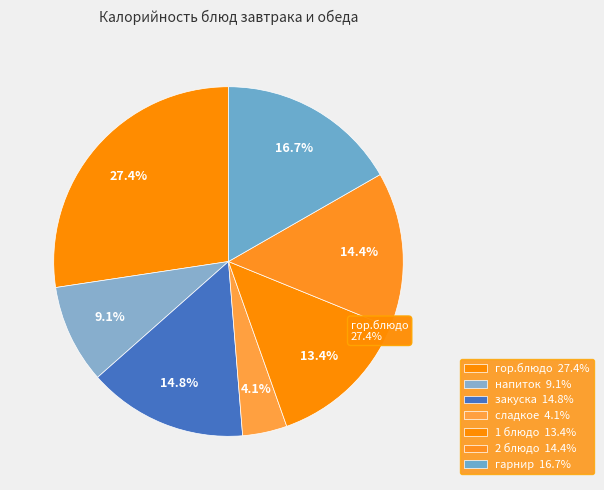

To the nearest percent, what is the difference between the гор.блюдо and 1 блюдо slice percentages?

14%